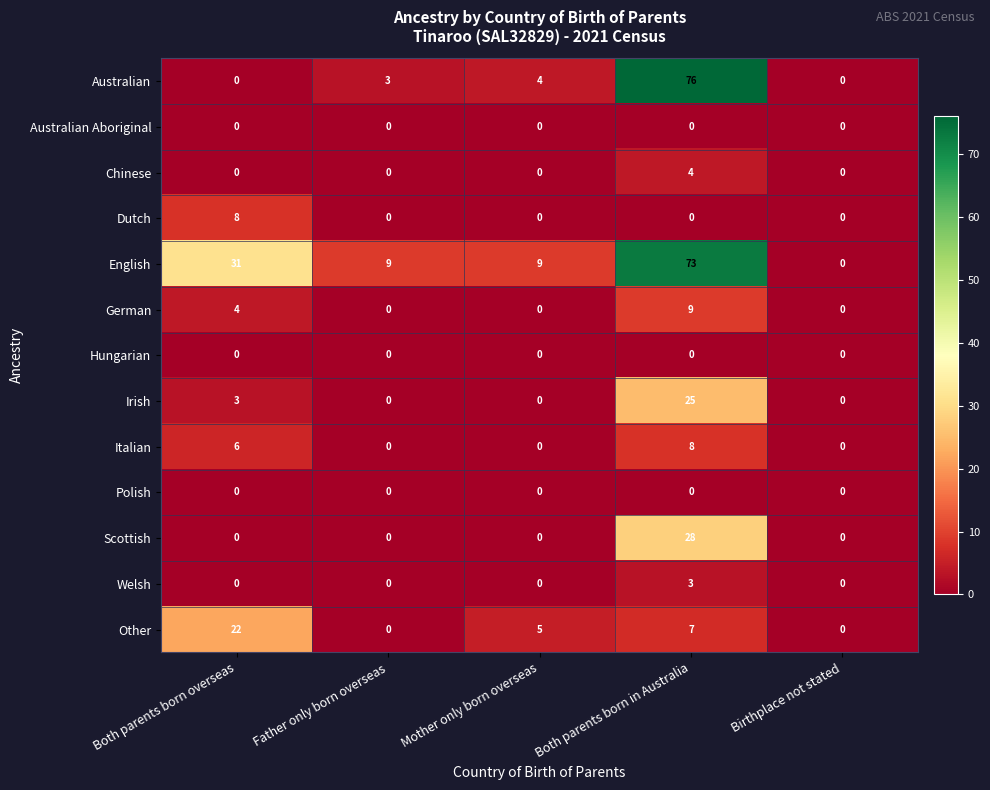

At how many categories does at least one series exceed 71?

1